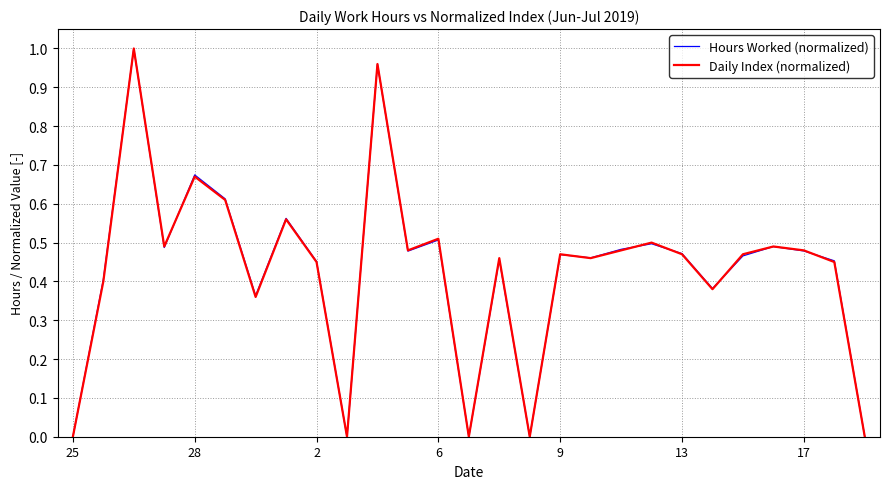

Is this an area chart (filled region under the line)?

No